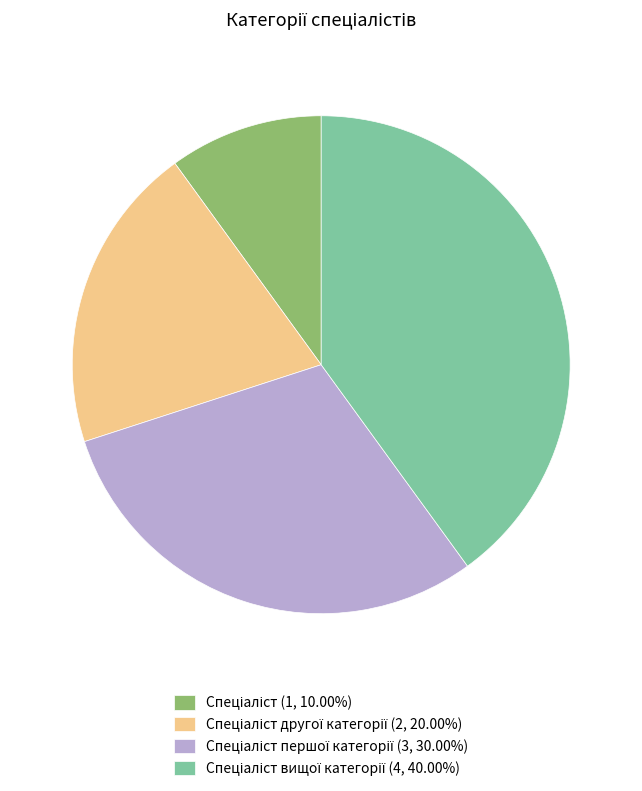

How many segments does this pie chart have?

4